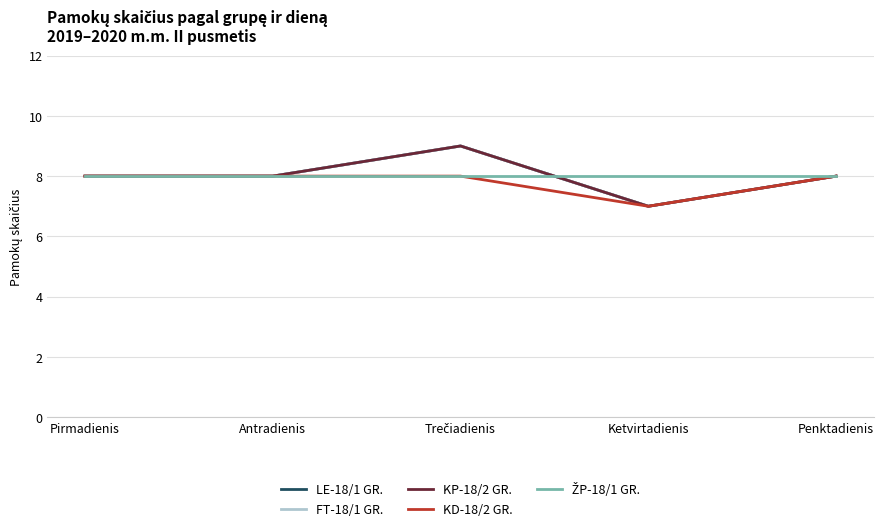

What is the greatest value displayed?

9